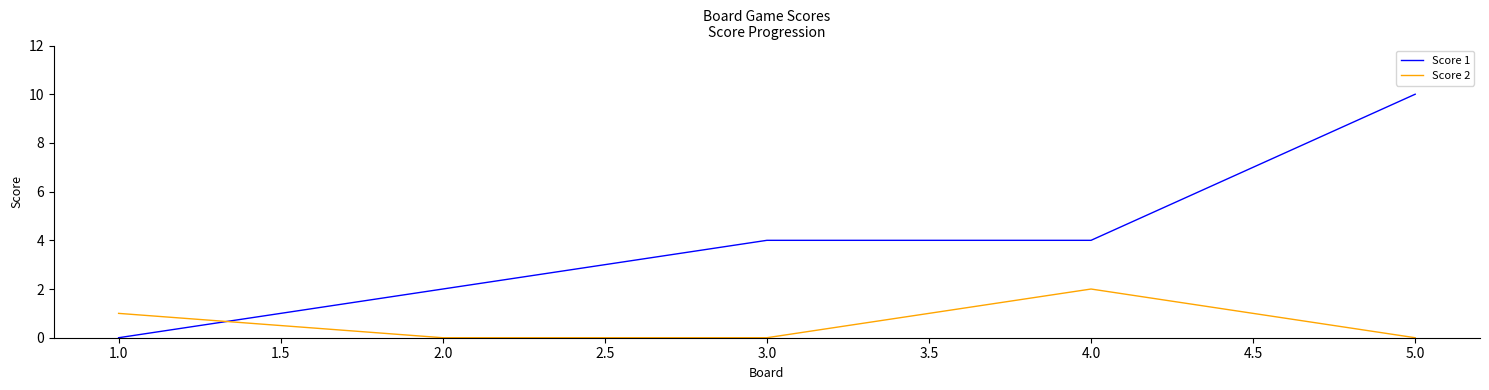

List the series in order of their peak value, lowest first.

Score 2, Score 1